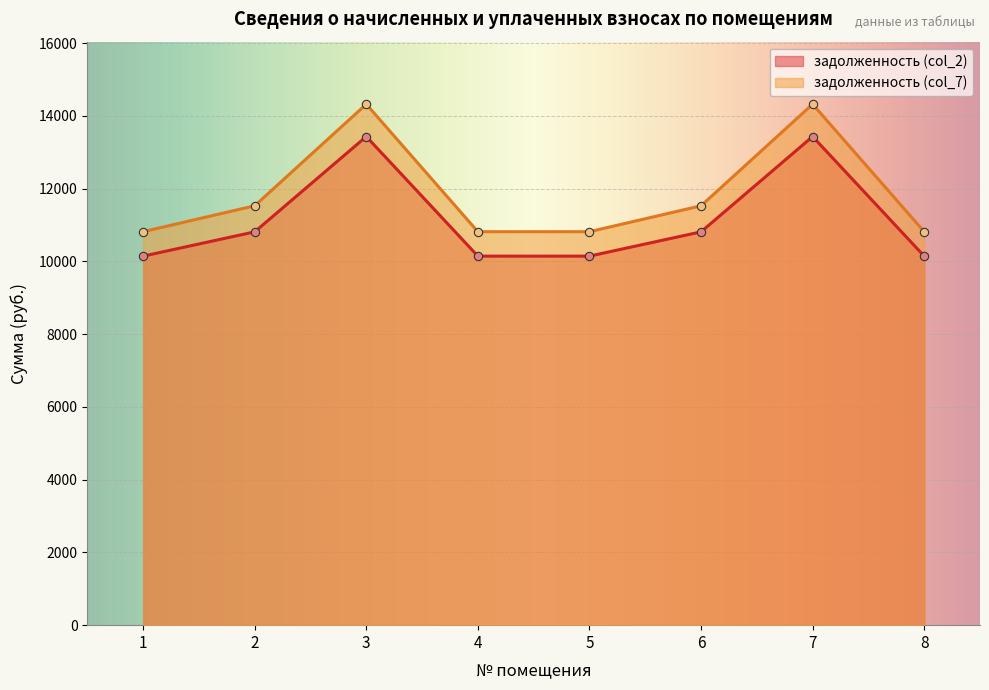

True or false: задолженность (col_7) and задолженность (col_2) intersect in this chart.

False